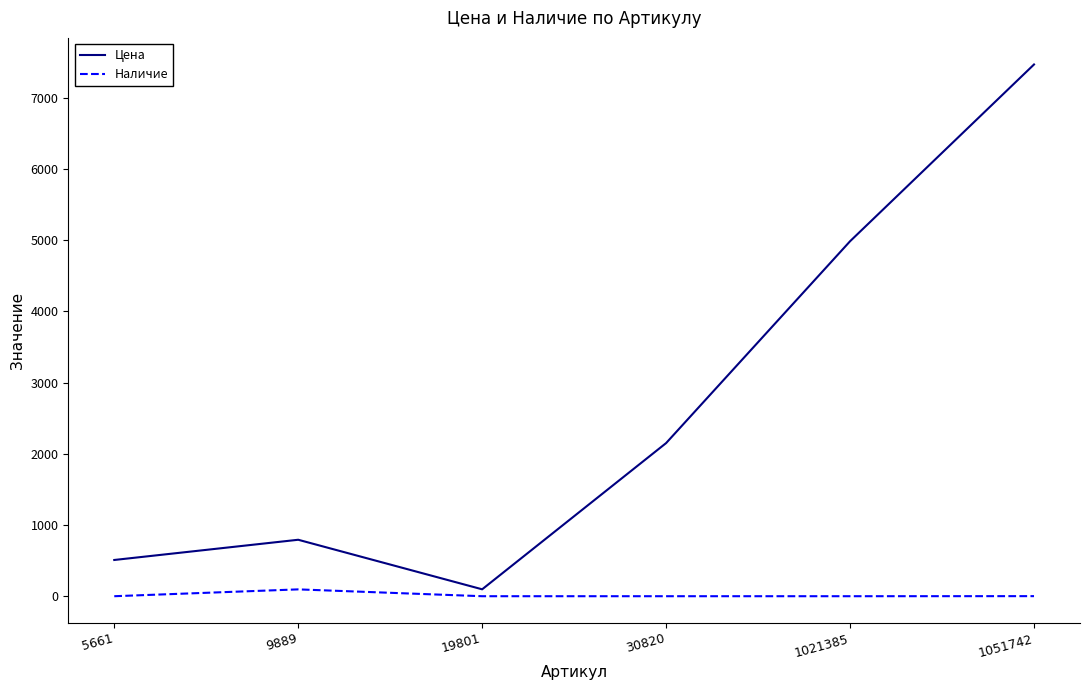

How many interior local valleys does the Цена series have?

1